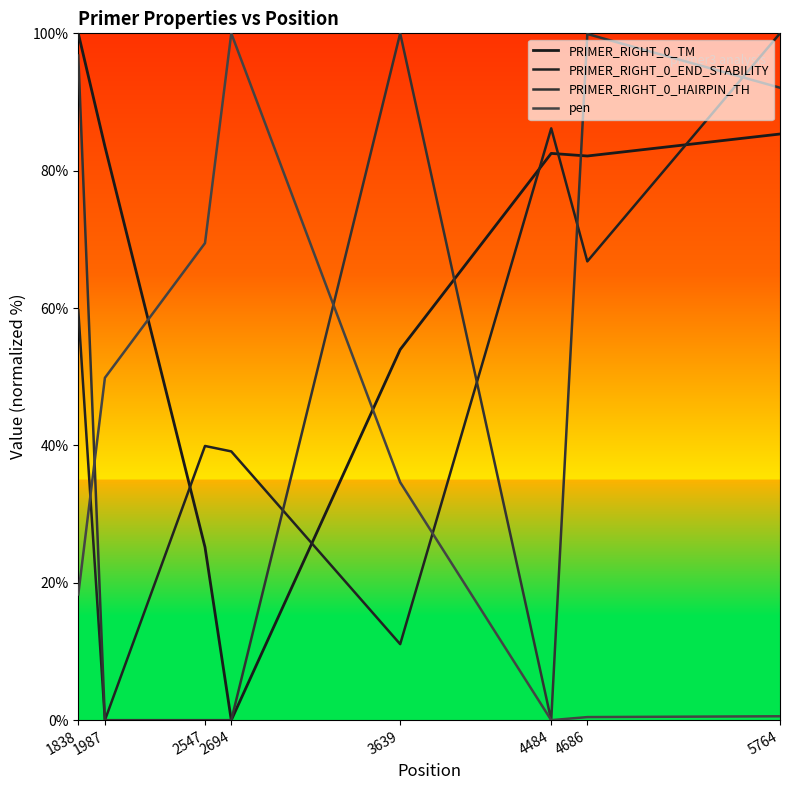

Between 5764 and 2547, which is larger?

5764